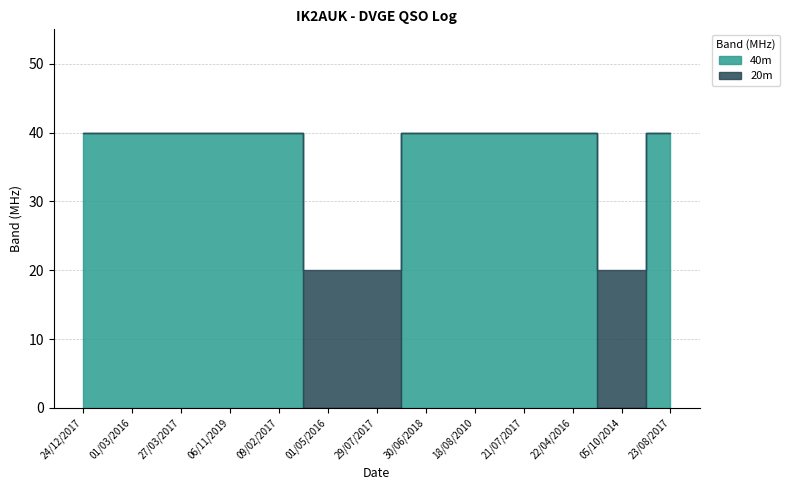

List the series in order of their overall mean, lowest first.

20m, 40m